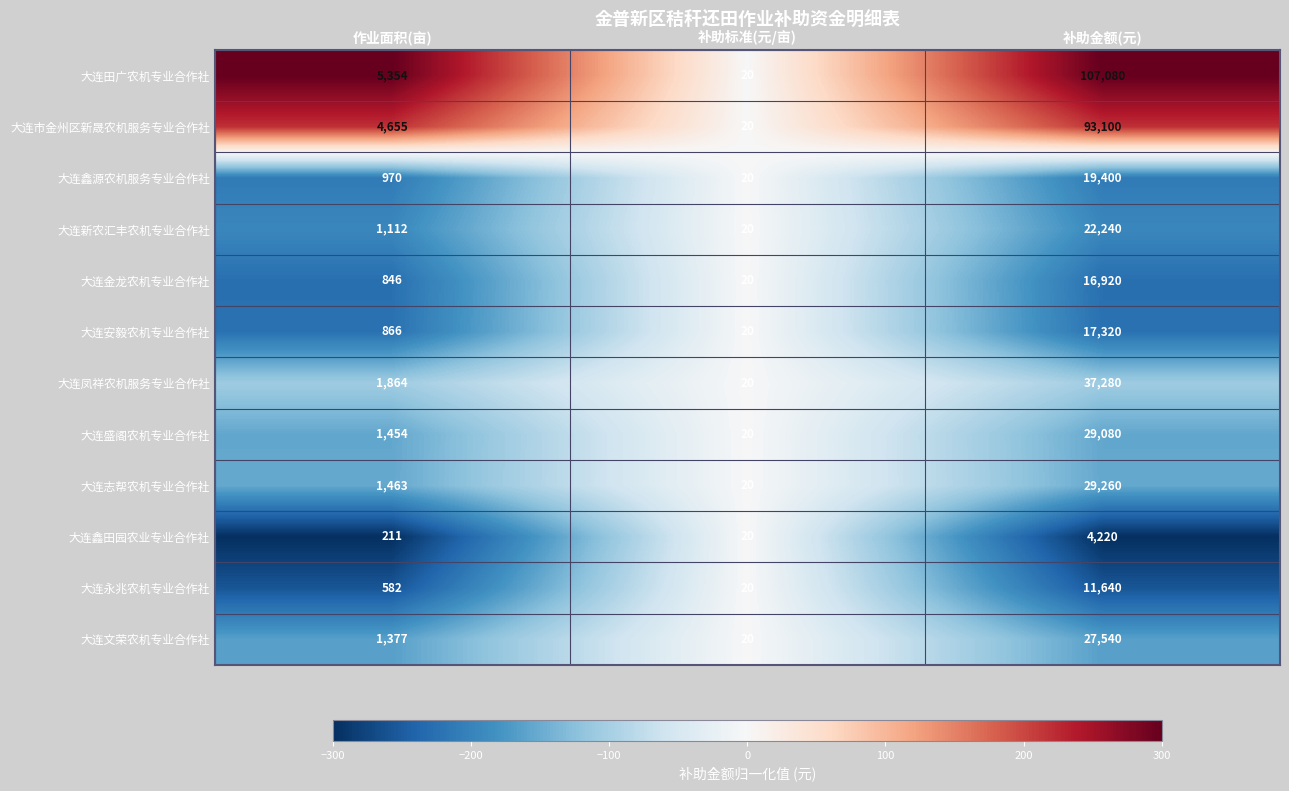

What is the difference between the 大连盛阁农机专业合作社 values at 作业面积(亩) and 补助金额(元)?

27626